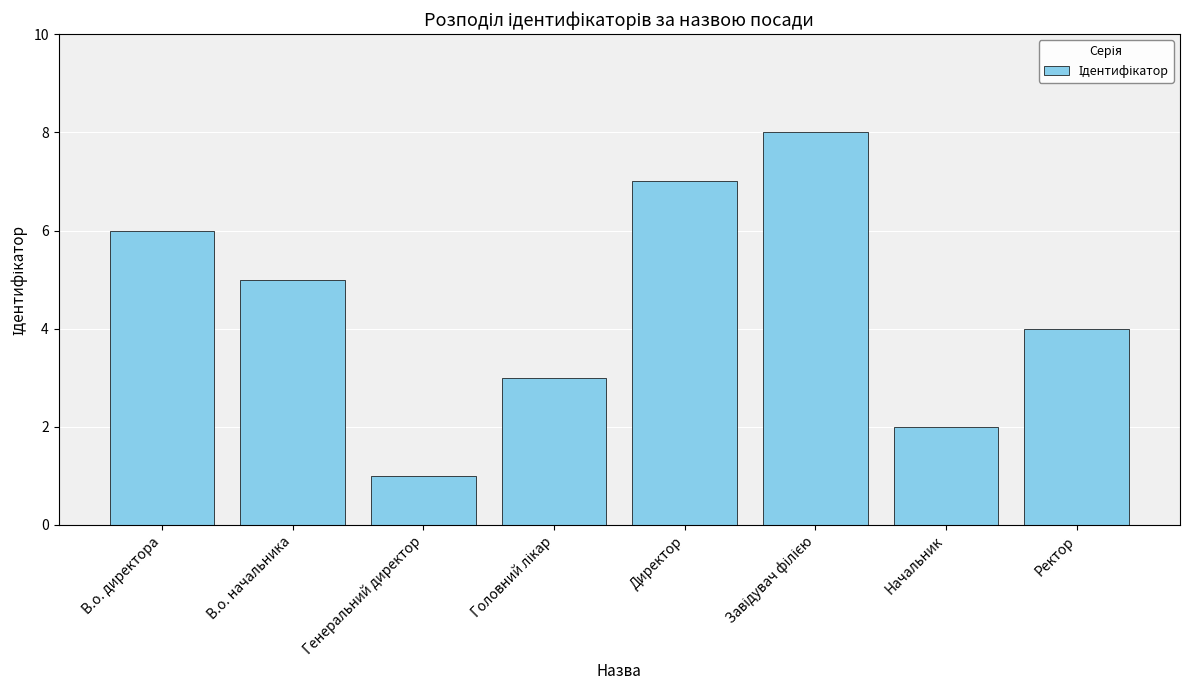

True or false: the data shows 1 at Генеральний директор.

True